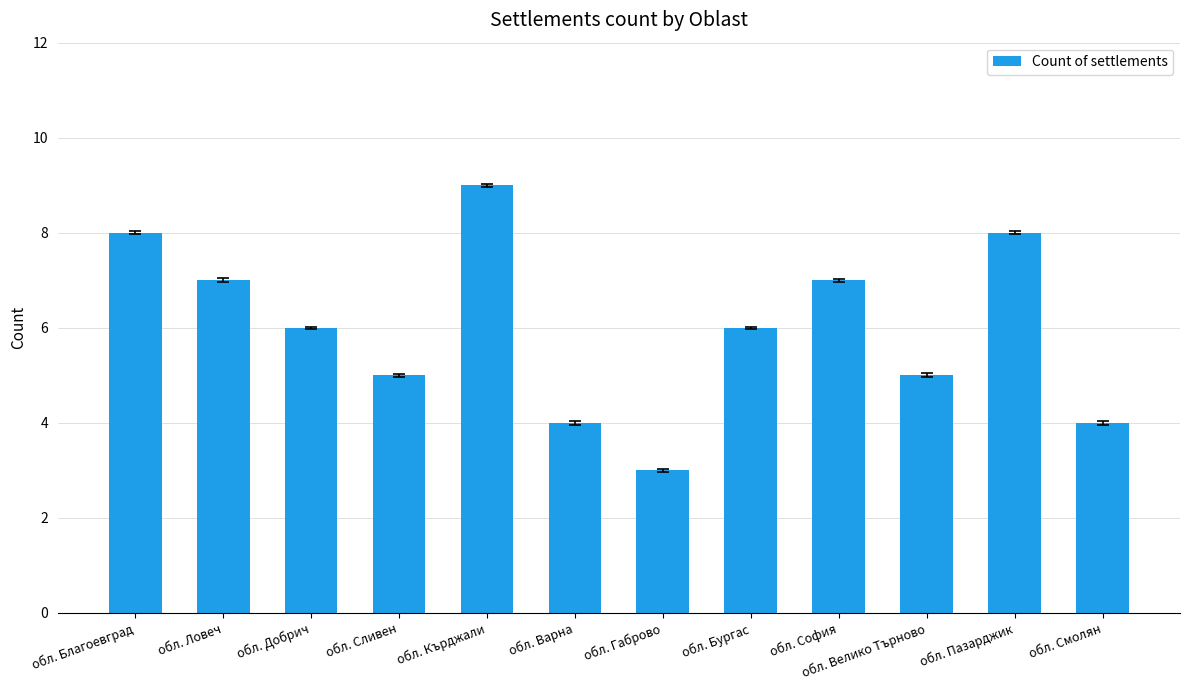

Count the values in the range 5 to 8.

8